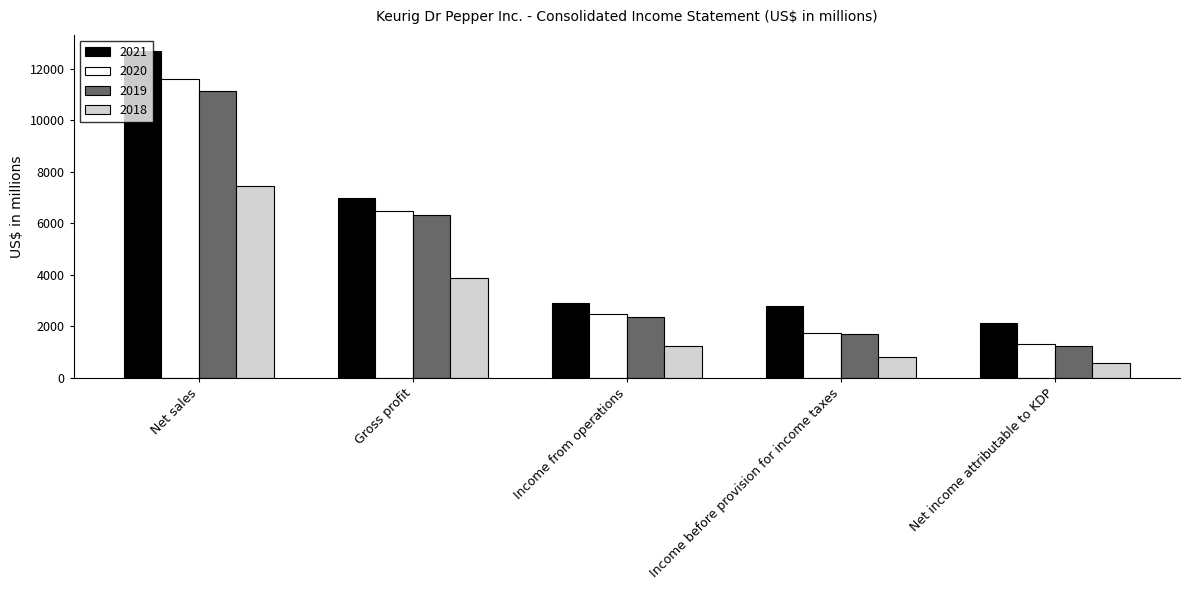

What is the sum of all 2021 values?

27498